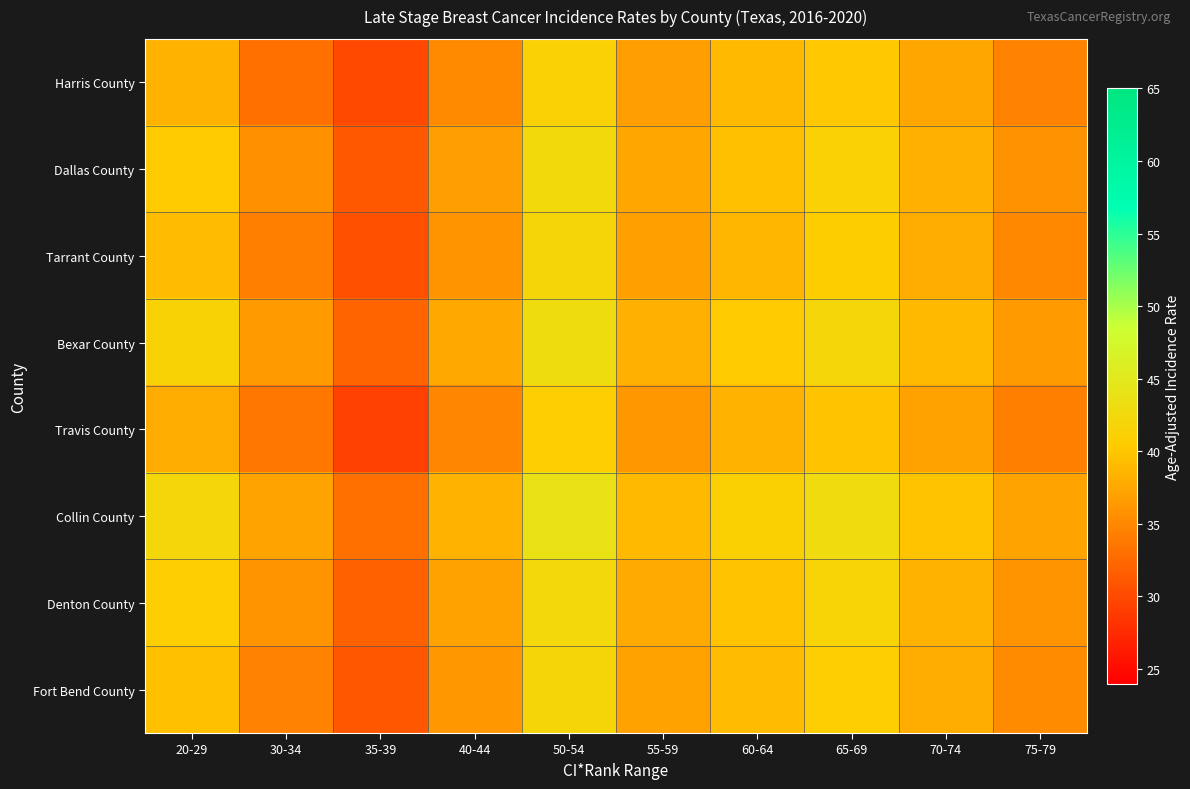

Count the number of categories in the chart.

10